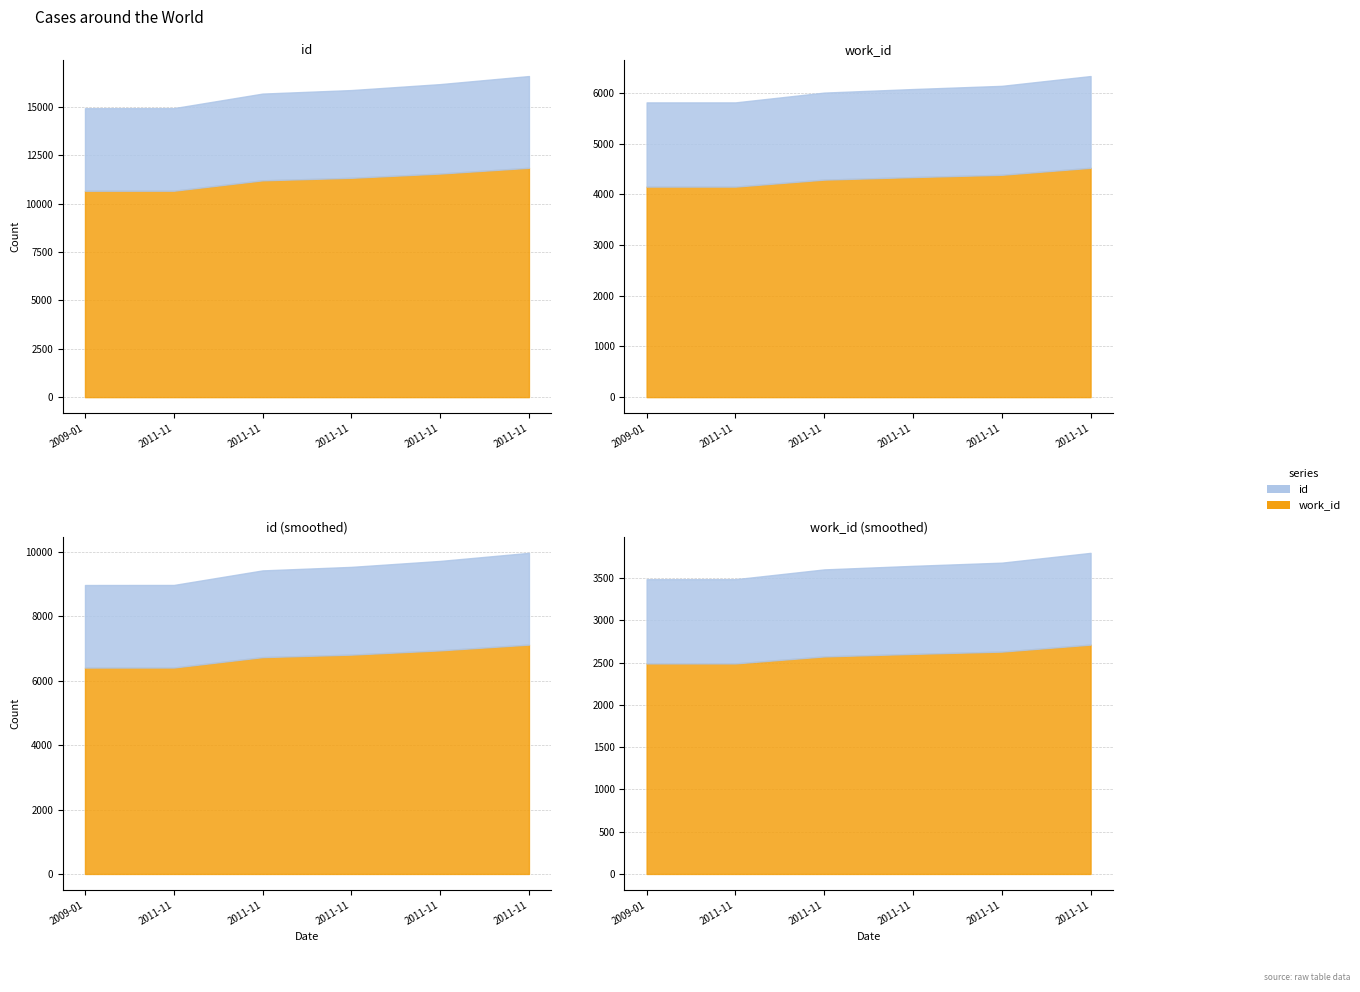

True or false: id has more than 2 points higher than both neighbors.

False